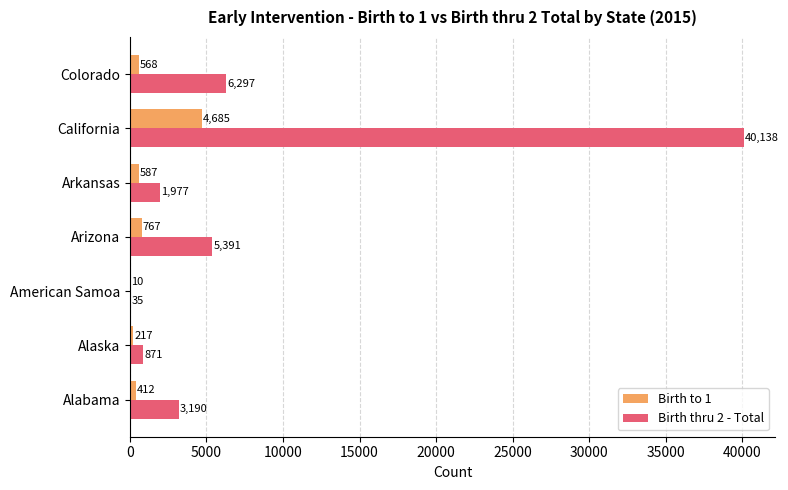

What value does the Birth thru 2 - Total series have at Colorado, to the nearest 50?

6300